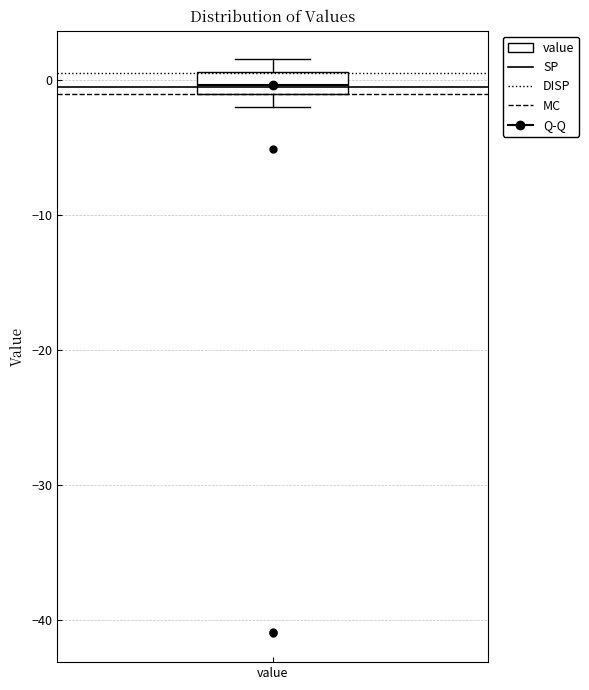

Transcribe this box plot: give where the median line is, the range the box spans, and where the two whiskers end, as read against the y-axis. The values are not printed on the chart, so give them approximately, as read against the axis.

median 0, box -1 to 1, whiskers -2 to 2